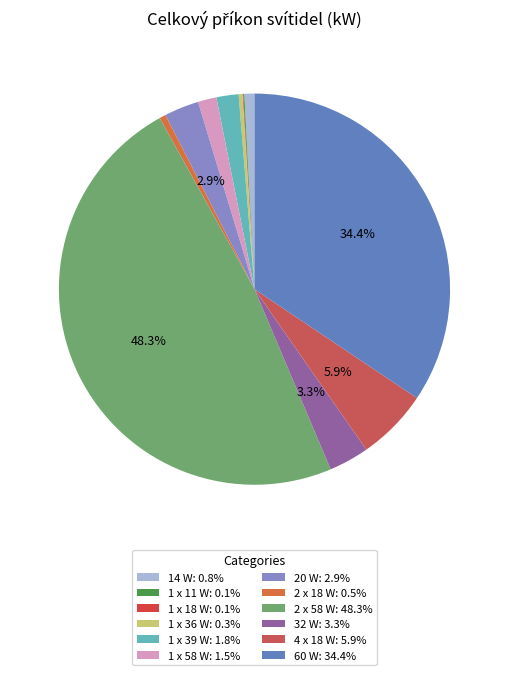

To the nearest percent, what percentage of the pie is 2 x 18 W?

1%